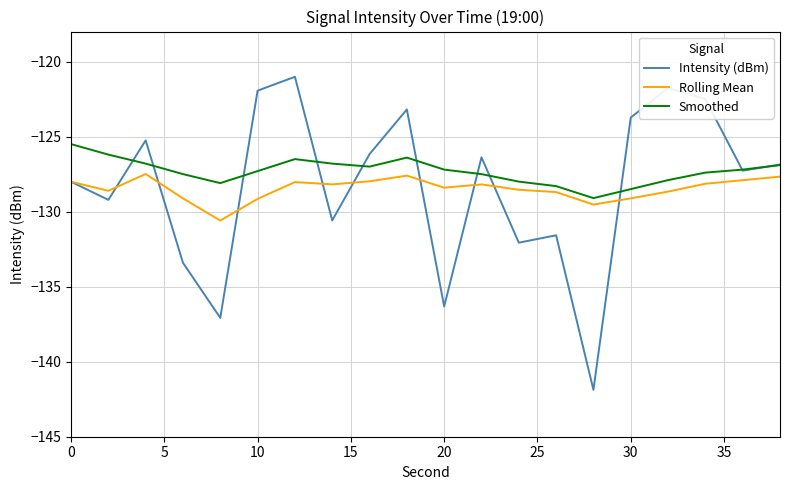

What is the maximum value shown in the chart?

-121.0